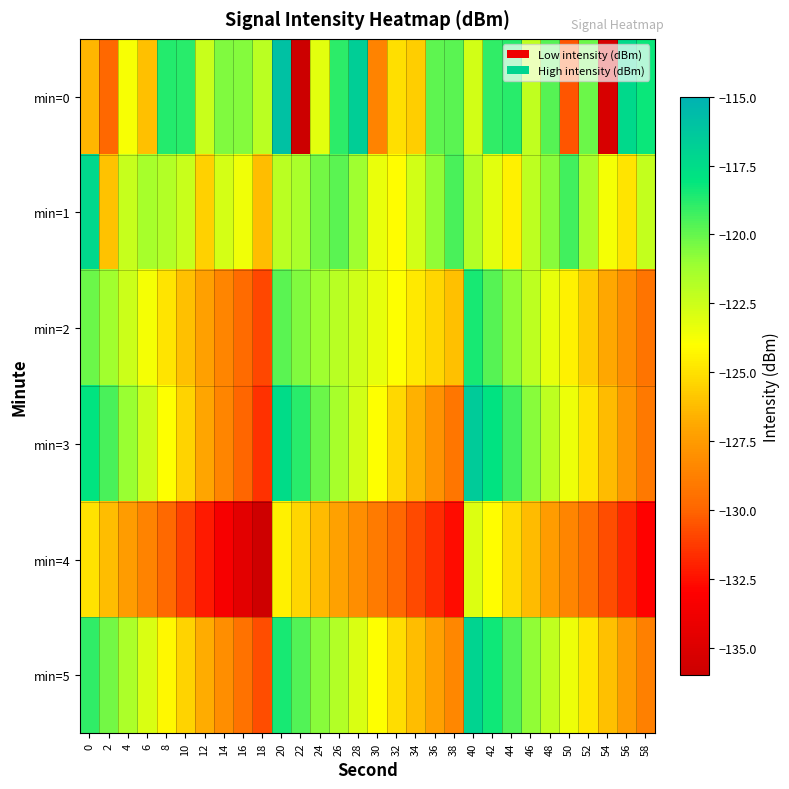

What is the total value across all series at 12?

-761.2